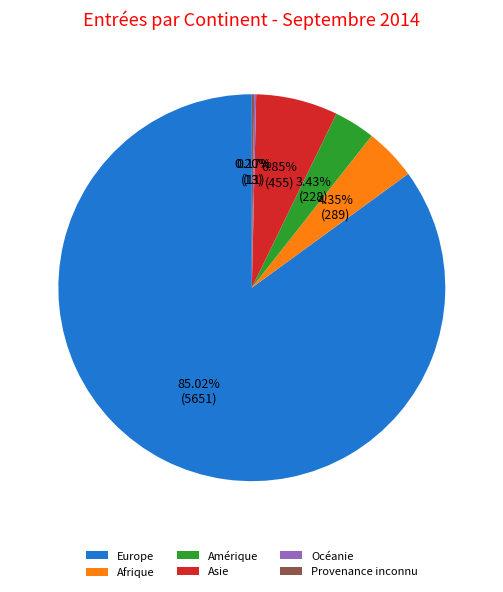

Which category has the biggest portion of the pie?

Europe